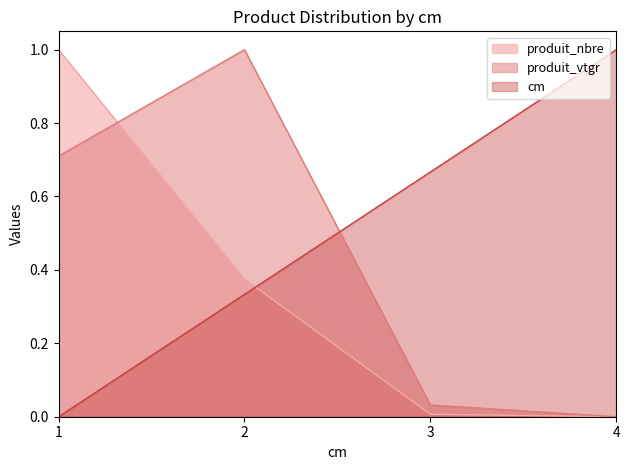

Rank the series at 2 from lowest to highest value.

cm, produit_nbre, produit_vtgr